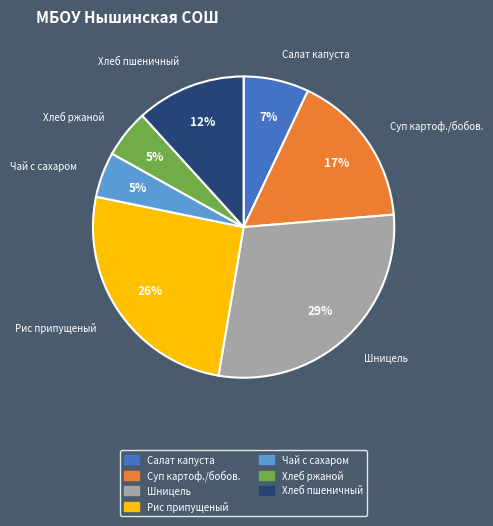

To the nearest percent, what is the difference between the largest and smallest slice percentages?

24%